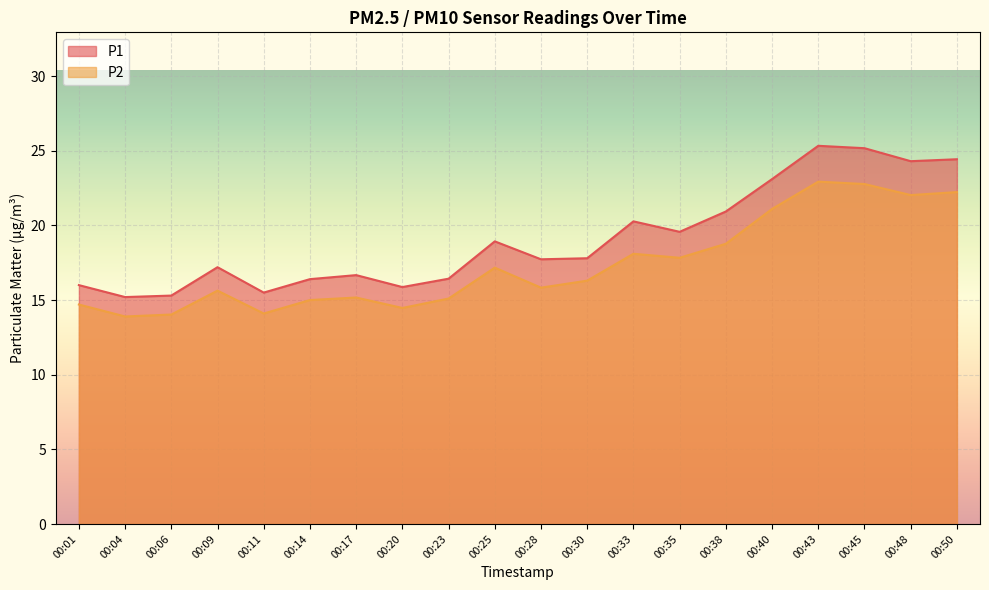

Which series has the largest total across all categories?

P1